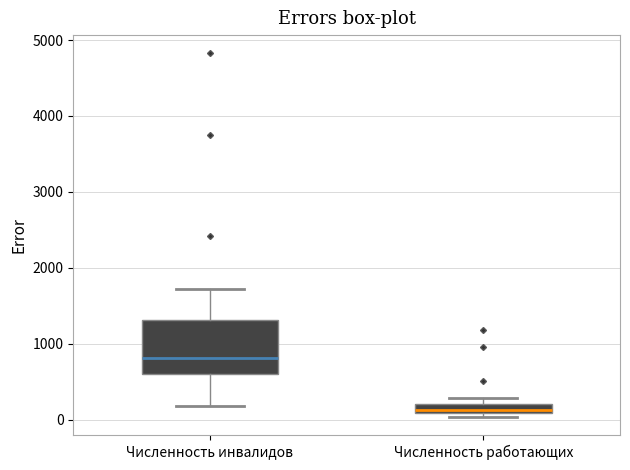

Which box is the tallest, from its lower edge to its upper edge?

Численность инвалидов